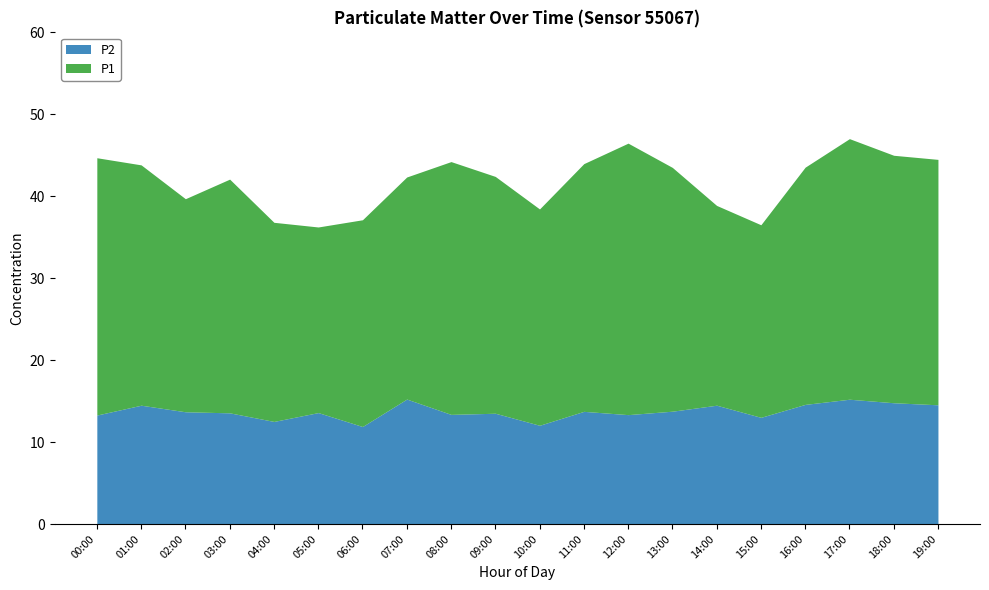

Which series has the largest range (max minus min)?

P1